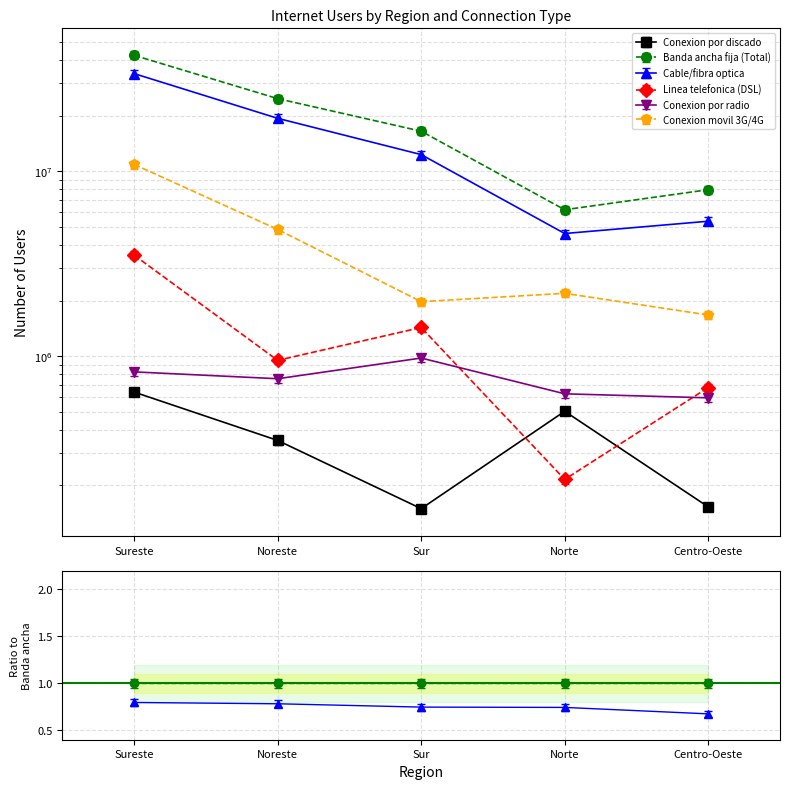

True or false: Conexion movil 3G/4G and Conexion por radio intersect in this chart.

False